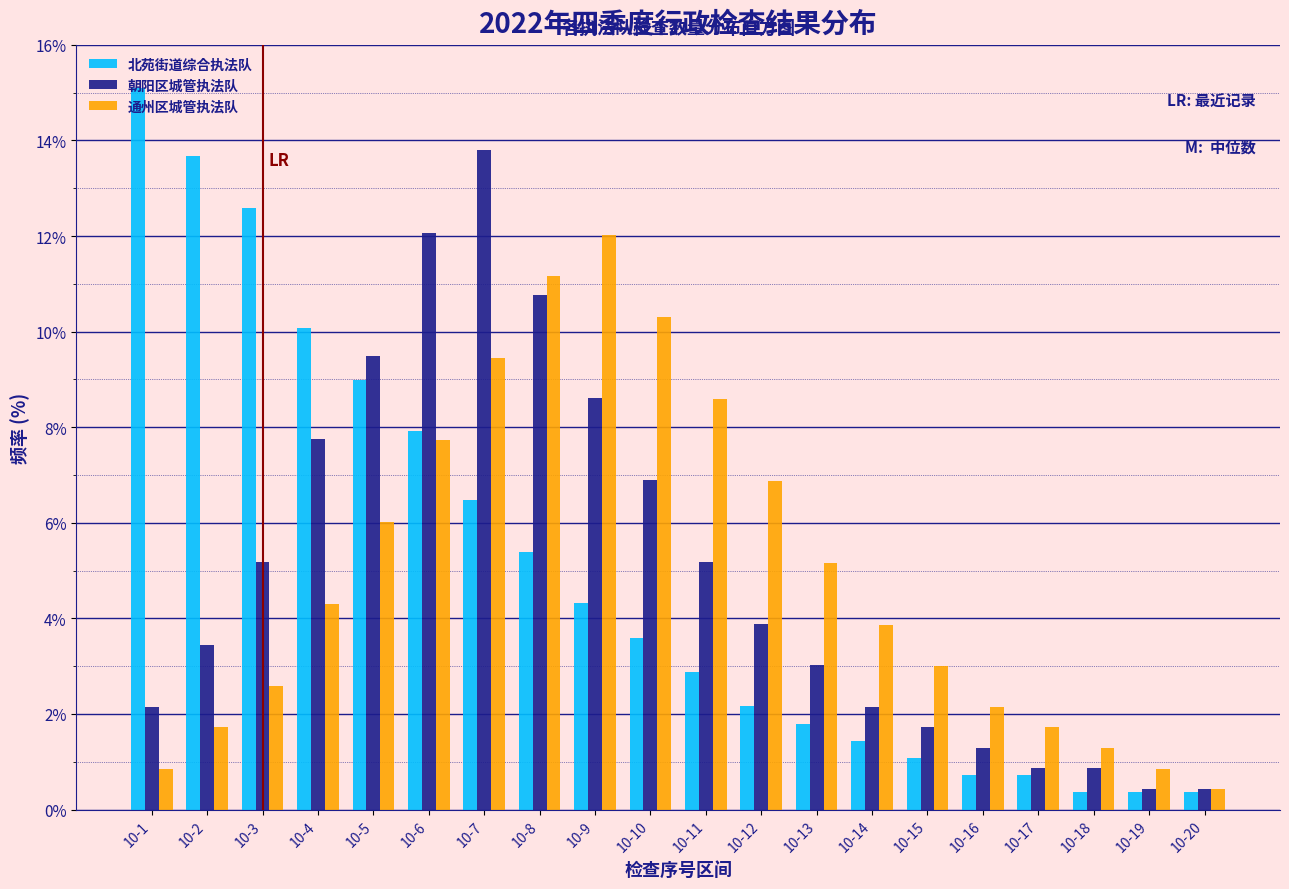

What is the minimum value for 朝阳区城管执法队?

0.4